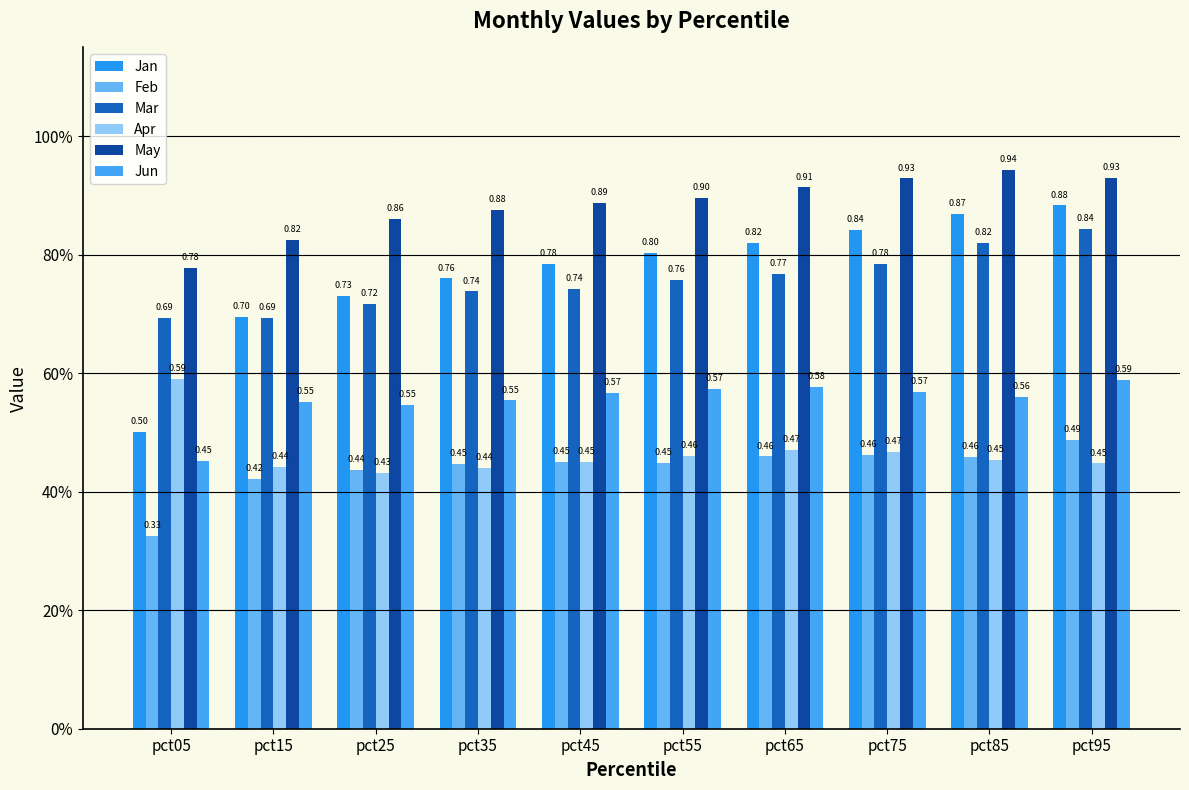

Is it true that May equals 1.3 at pct35?

False